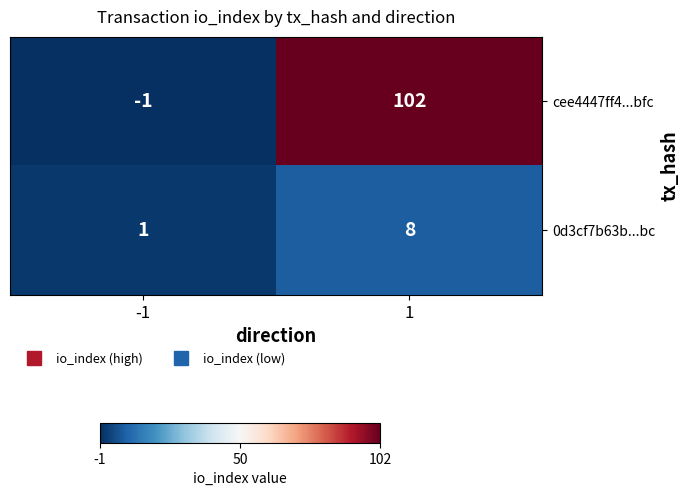

Rank the series by their maximum value, from lowest to highest.

0d3cf7b63b...bc, cee4447ff4...bfc